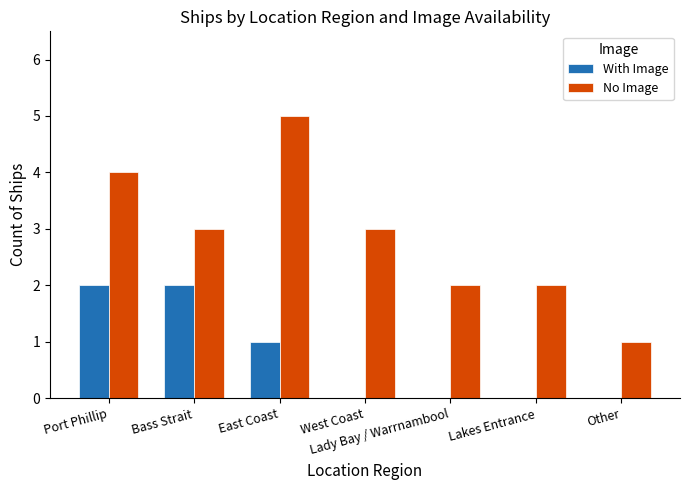

What is the maximum value shown in the chart?

5